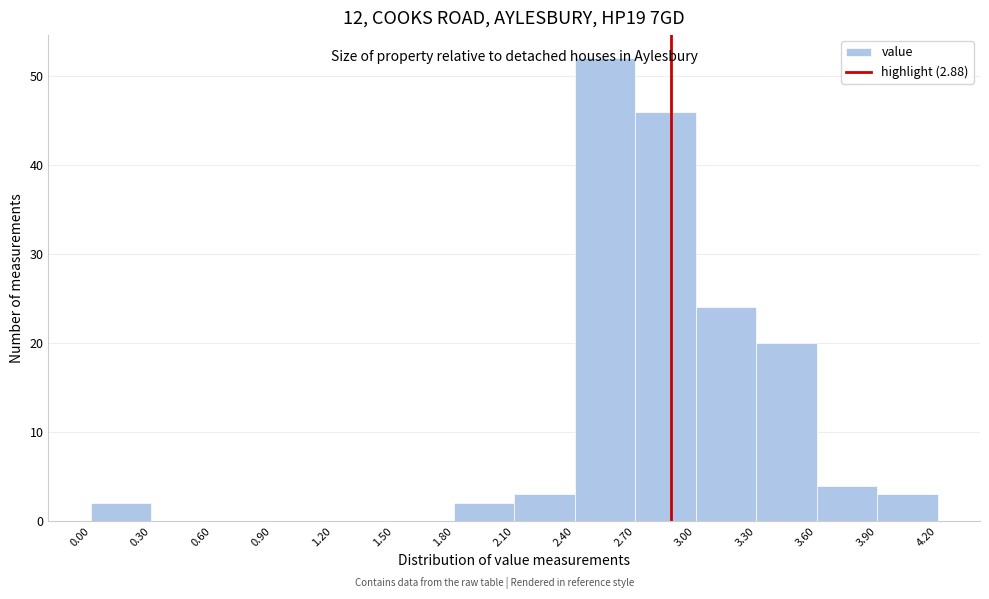

Which range on the x-axis has the tallest bar?

2.40 to 2.70